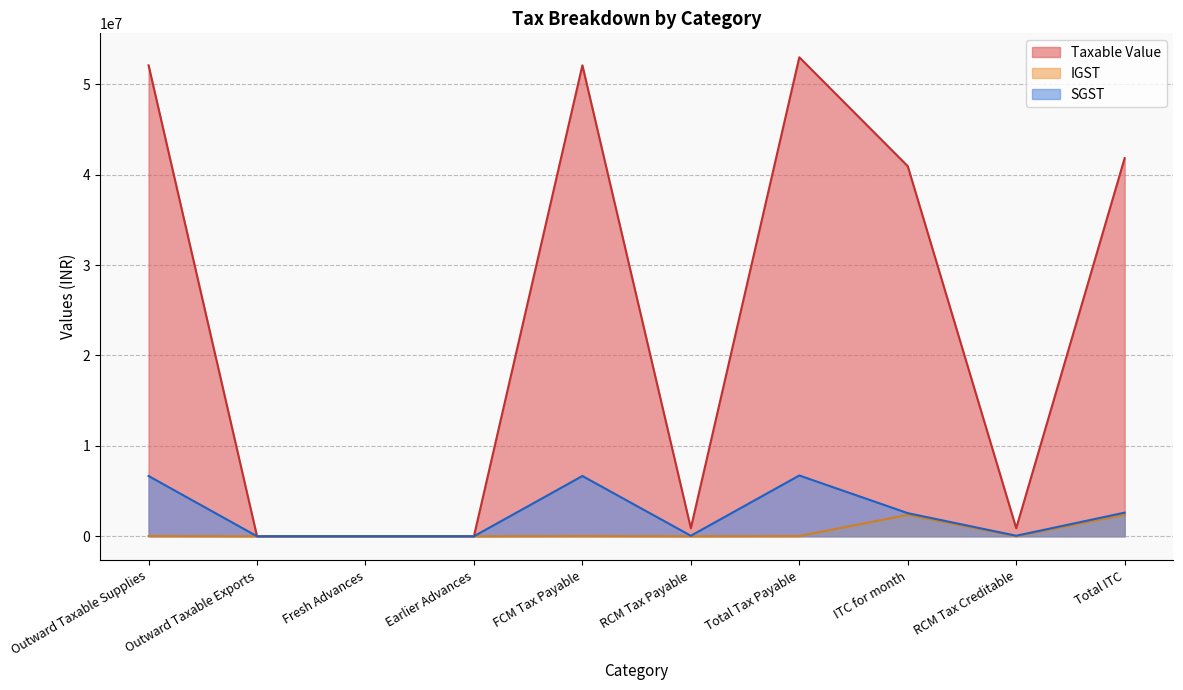

What is the label of the 5th point from the left?

FCM Tax Payable